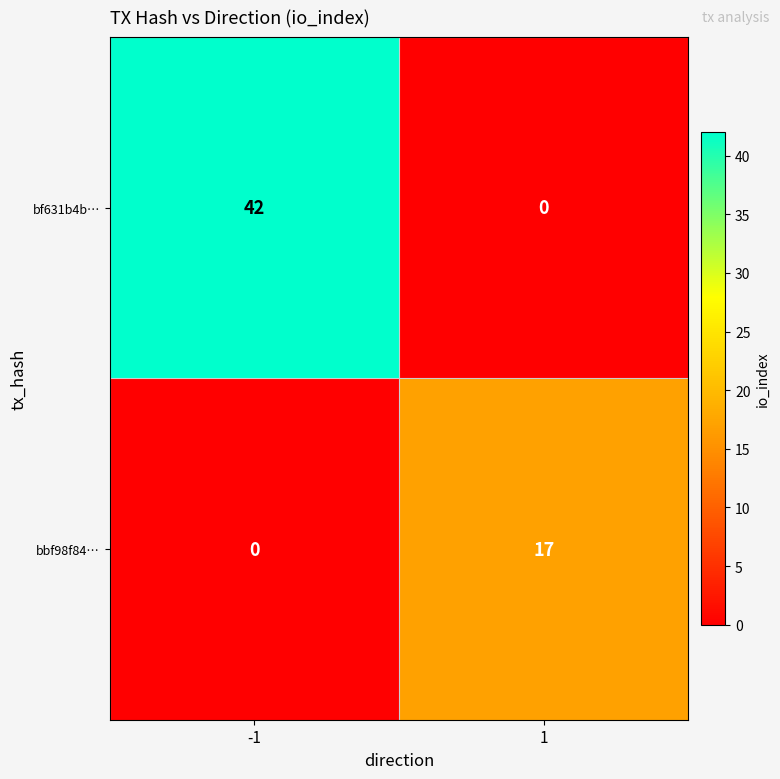

True or false: bf631b4b… has a value of -26 at 1.

False